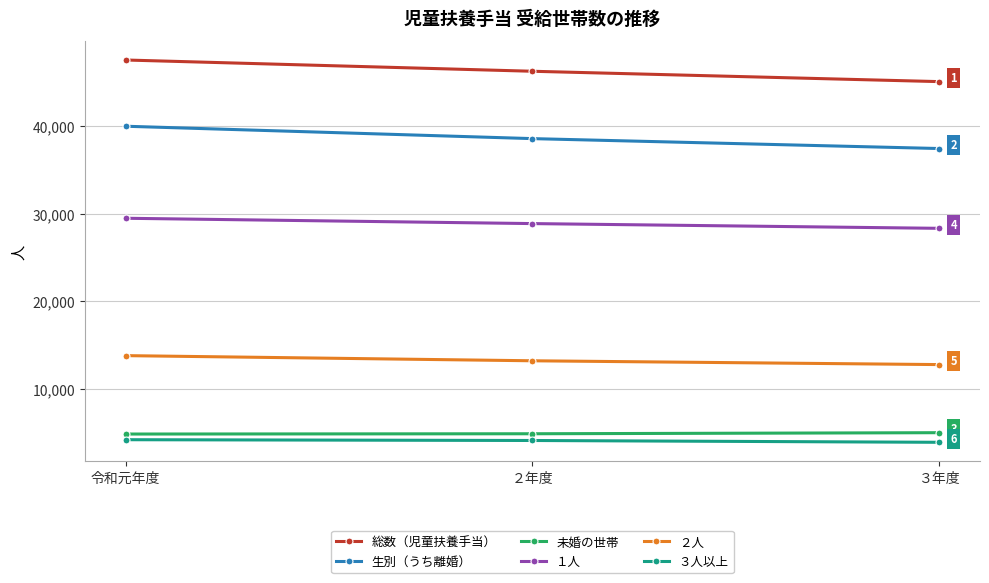

What is the sum of the 未婚の世帯 values at ２年度 and ３年度?

9932